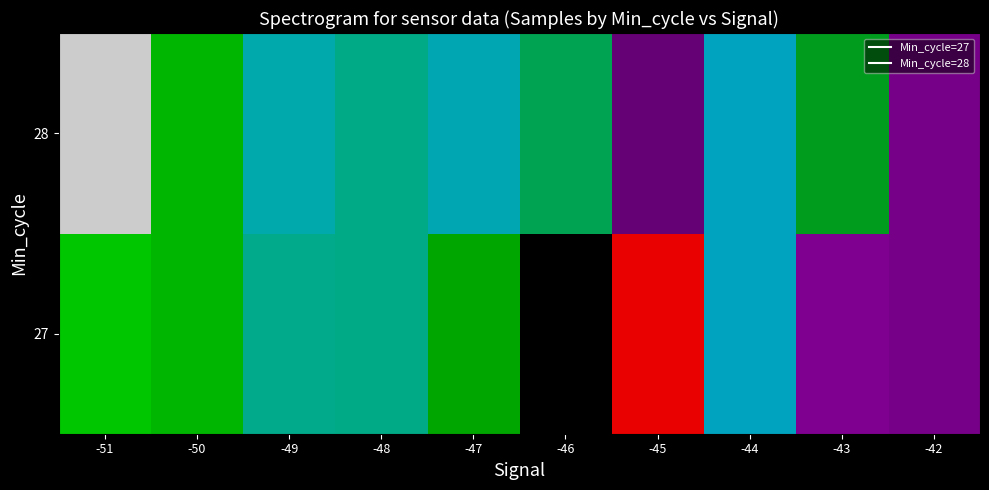

Rank the series by their average value, from highest to lowest.

27, 28